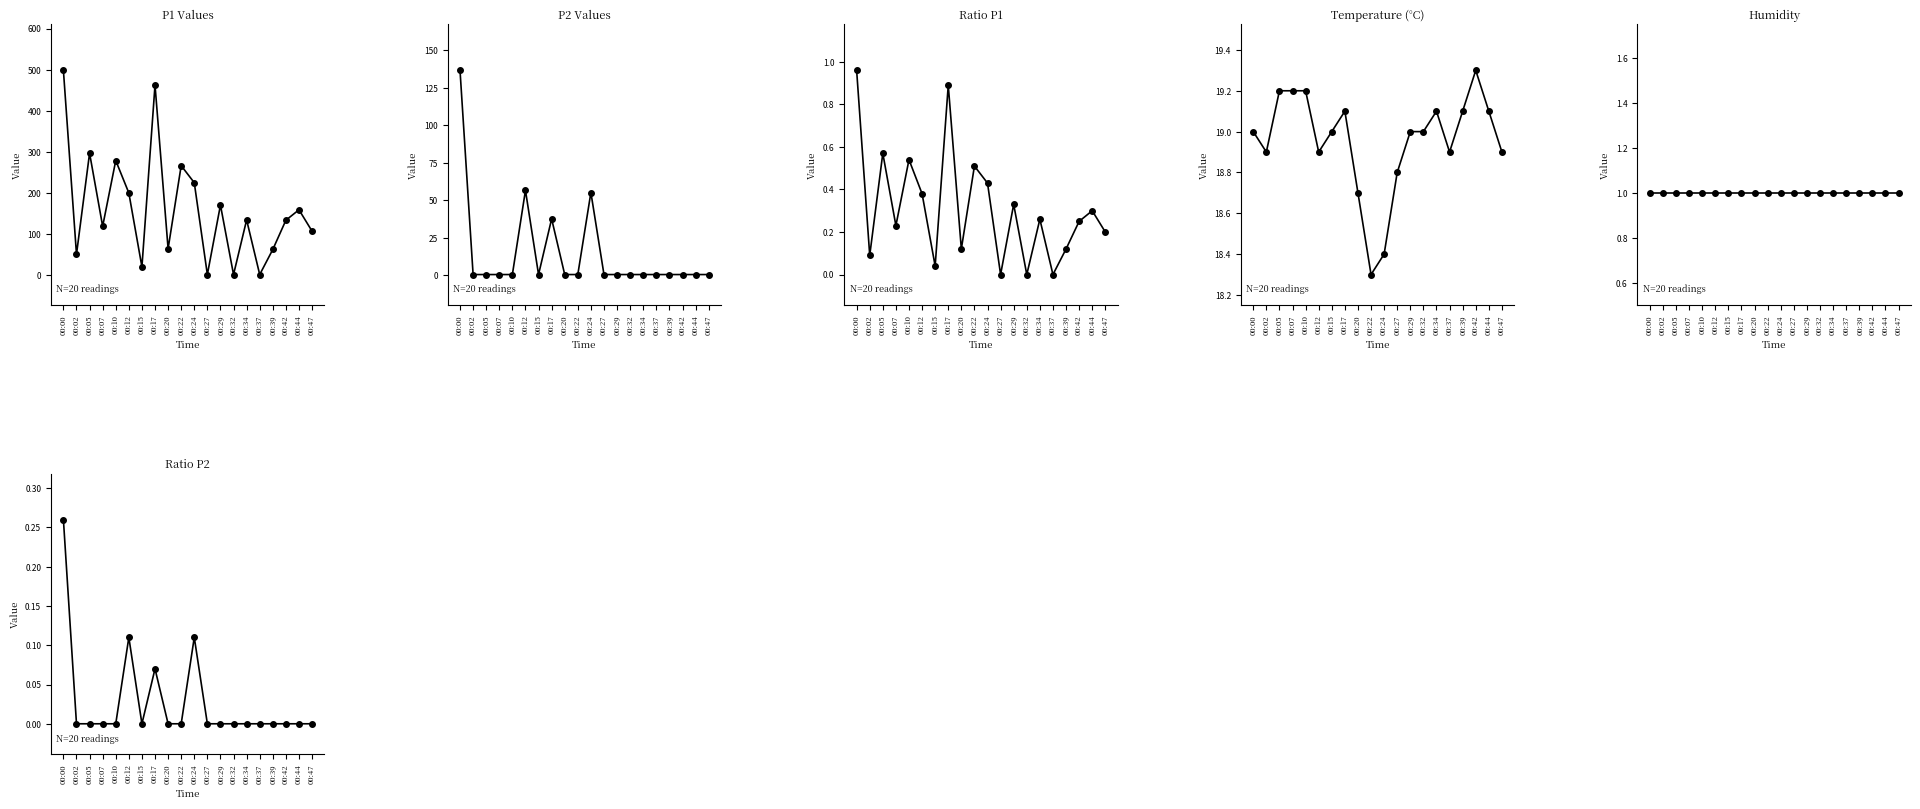

Where is the first local minimum for ratioP1?

00:02